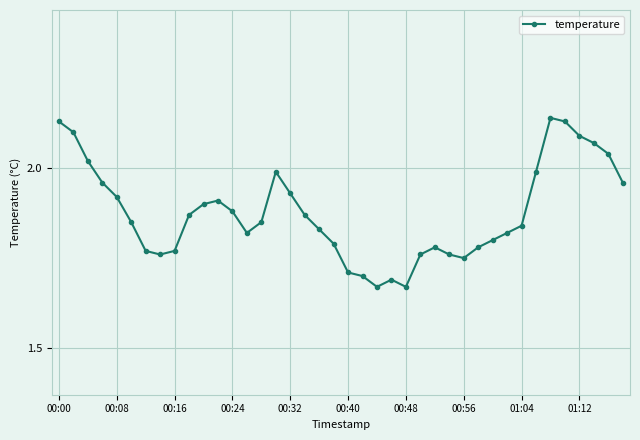

What is the sum of all values?

75.1